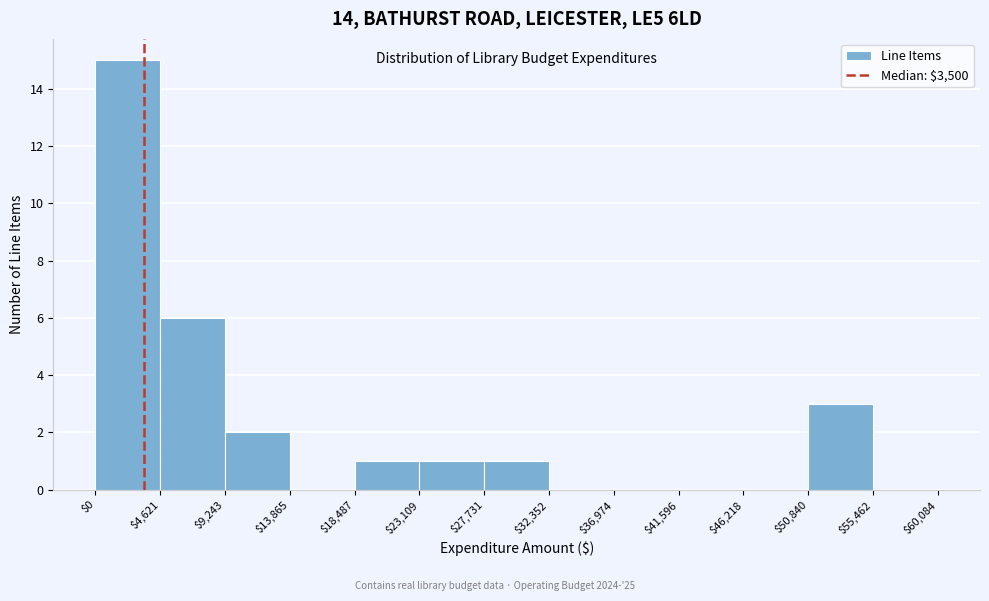

Which range on the x-axis has the tallest bar?

$0 to $4,621